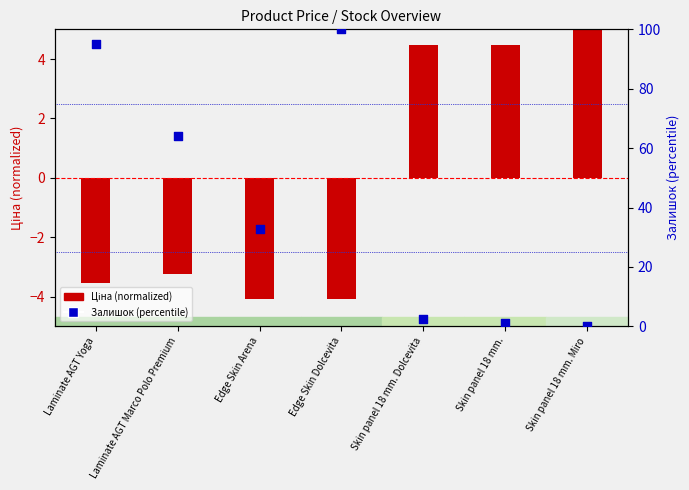

At how many categories does at least one series exceed 36?

3